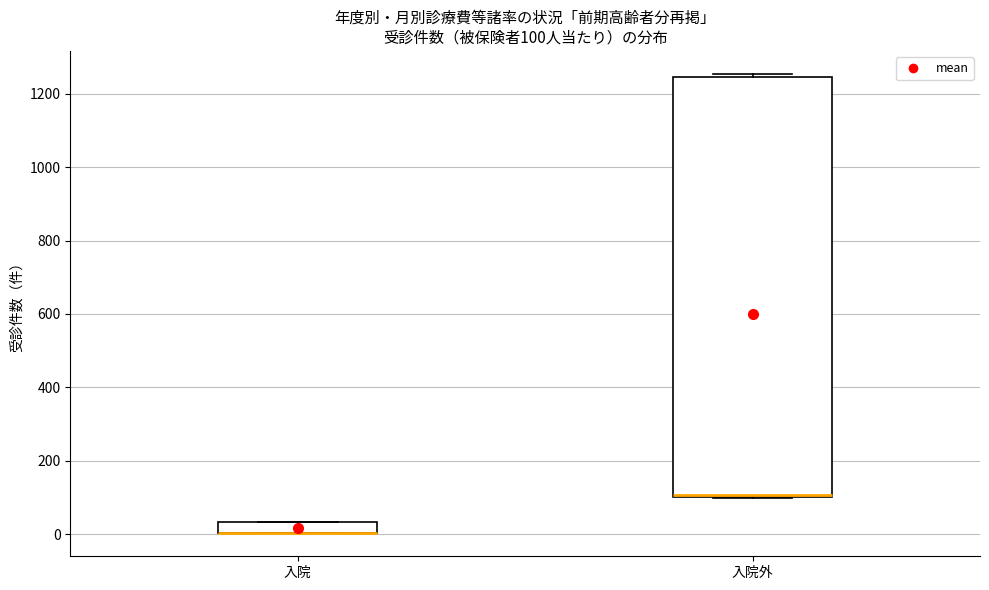

Which box is the tallest, from its lower edge to its upper edge?

入院外